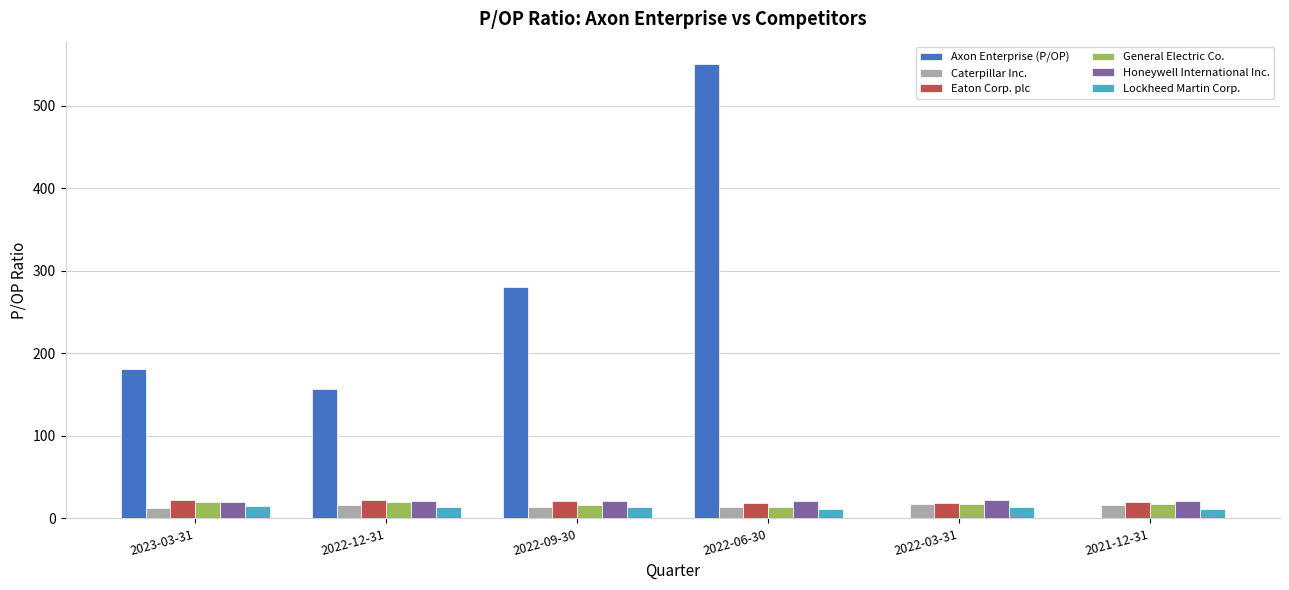

What is the maximum value shown in the chart?

549.8